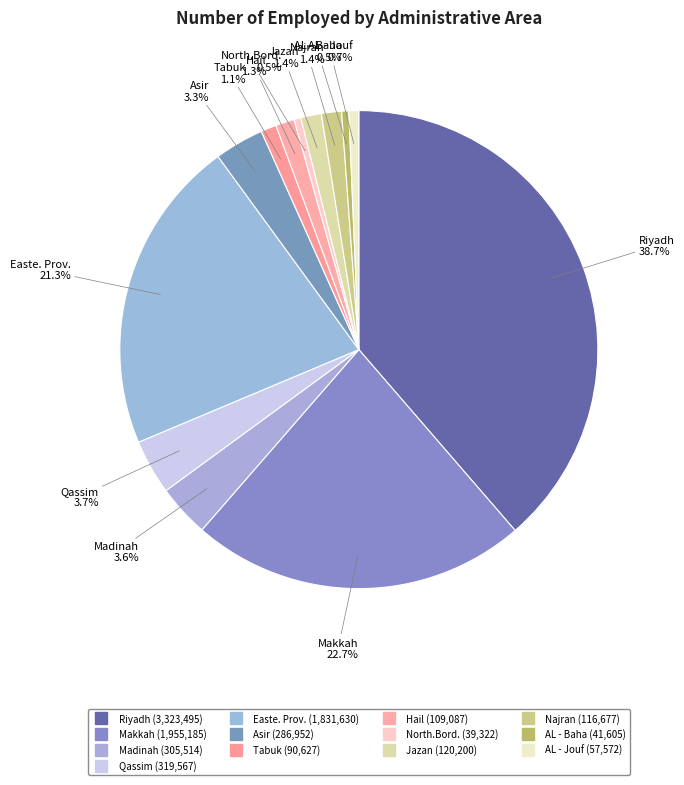

To the nearest percent, what is the difference between the Makkah and Qassim slice percentages?

19%